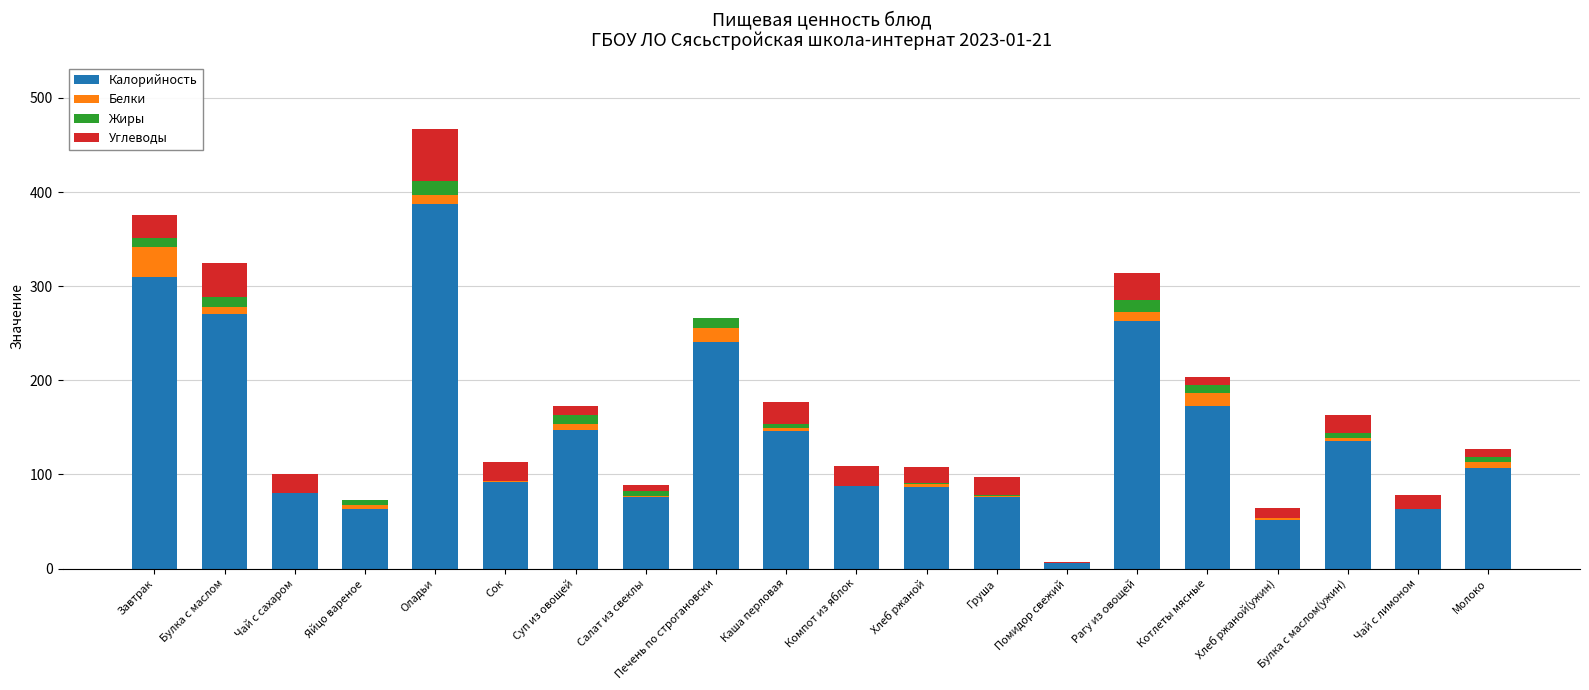

At which label does Калорийность reach its peak?

Оладьи